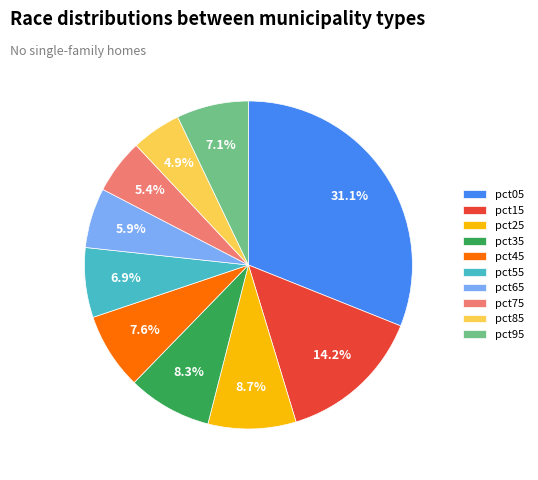

Does any single category account for the majority?

No